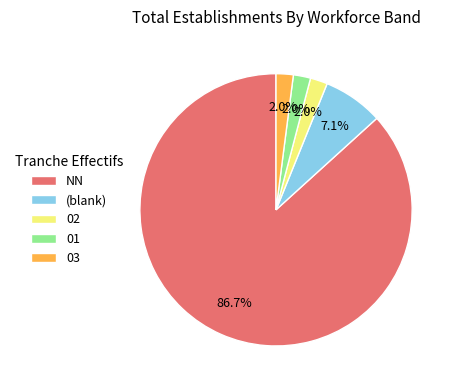

Does any single category account for the majority?

Yes